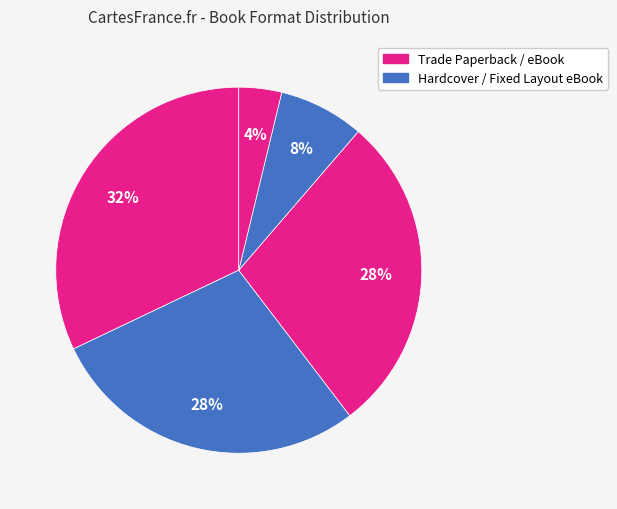

How many slices are in this pie chart?

5